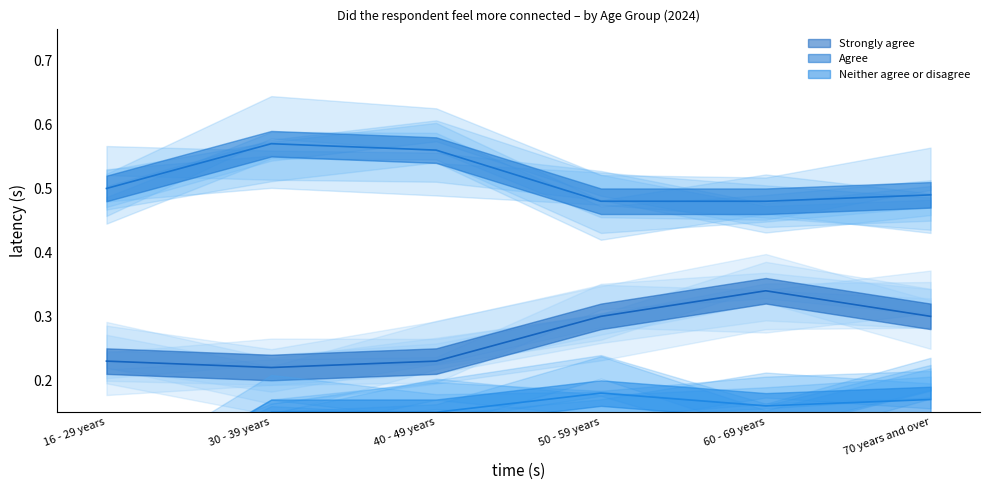

Reading left to right, what are all the values shown in this chart?

Strongly agree: 0.2	0.2	0.2	0.3	0.3	0.3
Agree: 0.5	0.6	0.6	0.5	0.5	0.5
Neither agree or disagree: 0.0	0.1	0.1	0.2	0.2	0.2